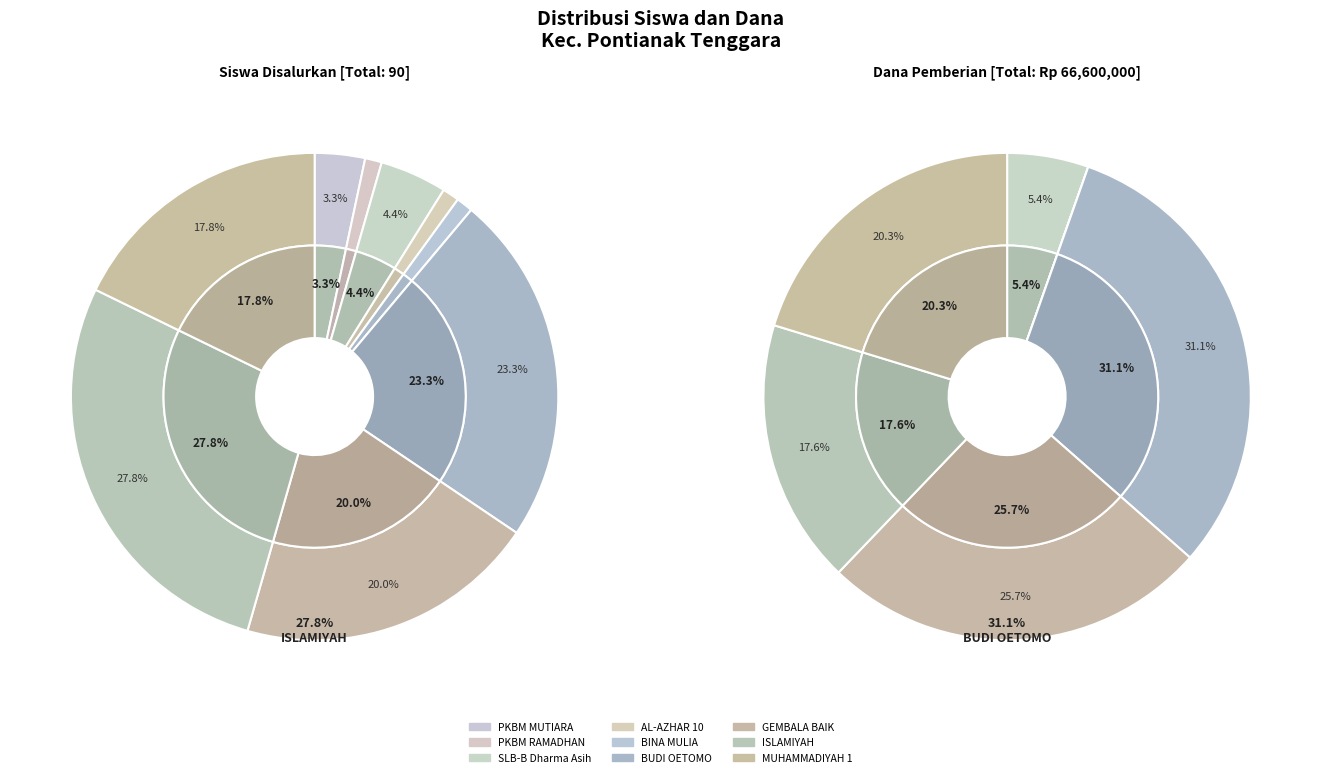

Does values_siswa represent more than half of the total?

No